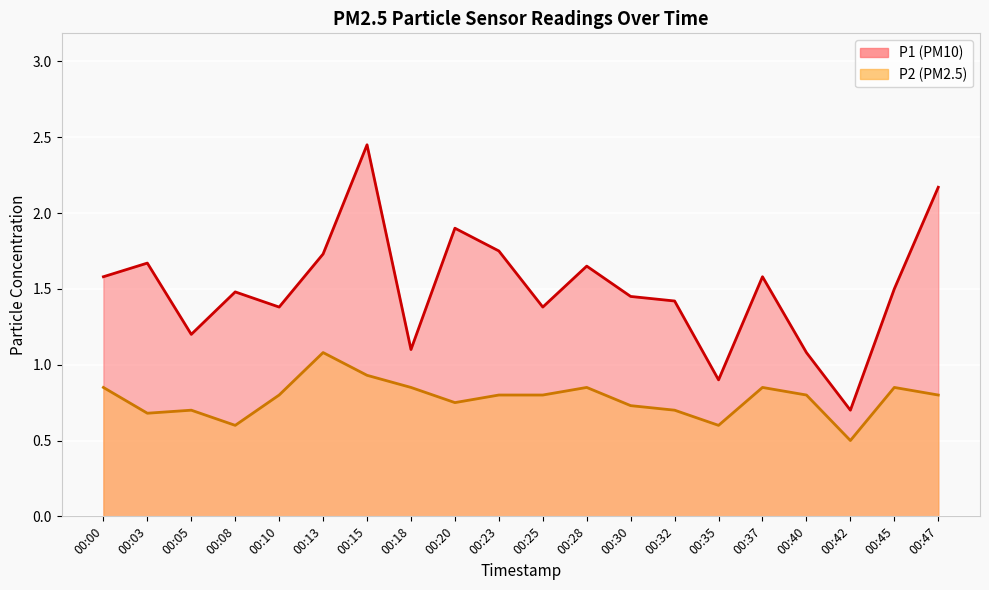

What is the difference between the maximum and minimum values in the P2 series?

0.6